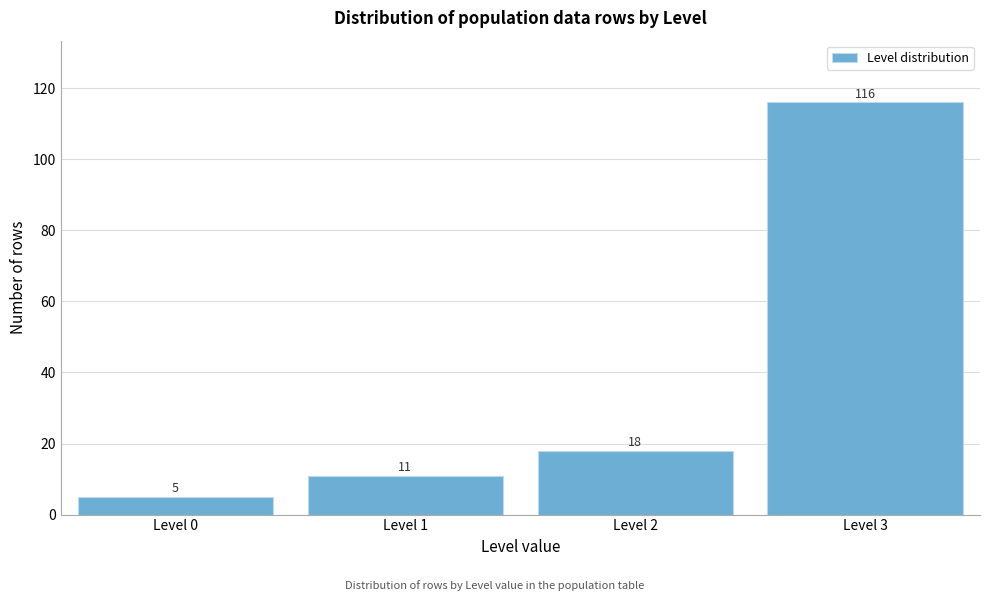

Reading left to right, transcribe all the data shown in this chart.

Level 0=5	Level 1=11	Level 2=18	Level 3=116